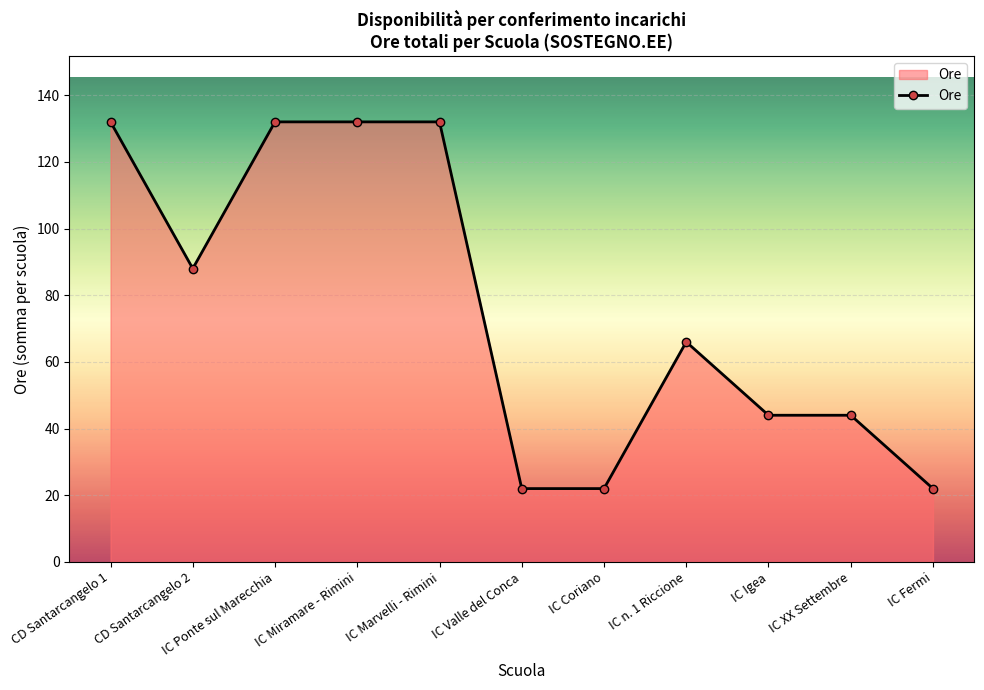

The chart shows a value of 229 at CD Santarcangelo 1. True or false?

False